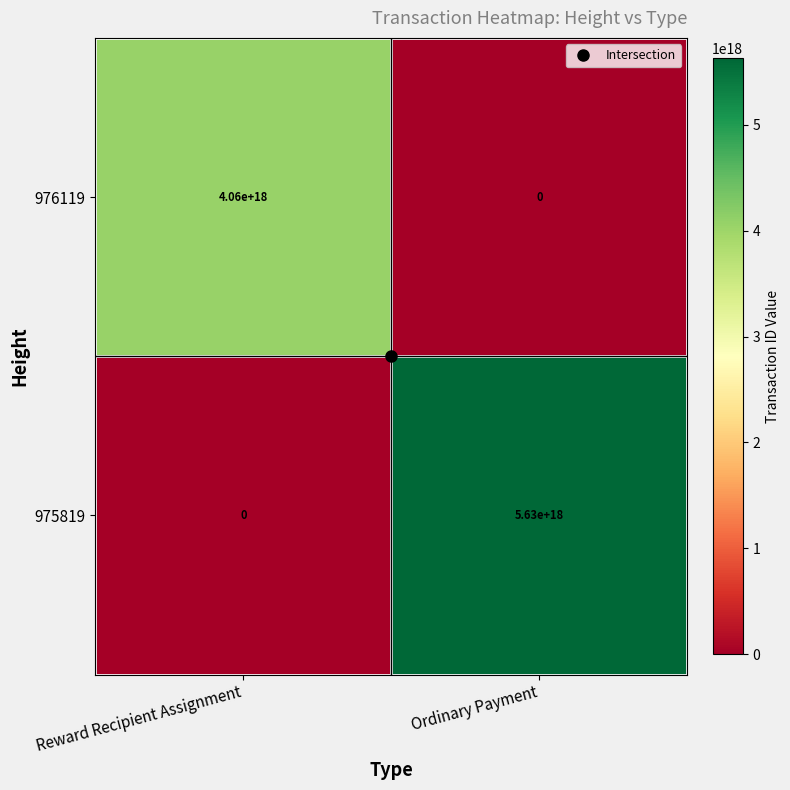

At which label is 975819 closest to 2815000000000000000?

Reward Recipient Assignment